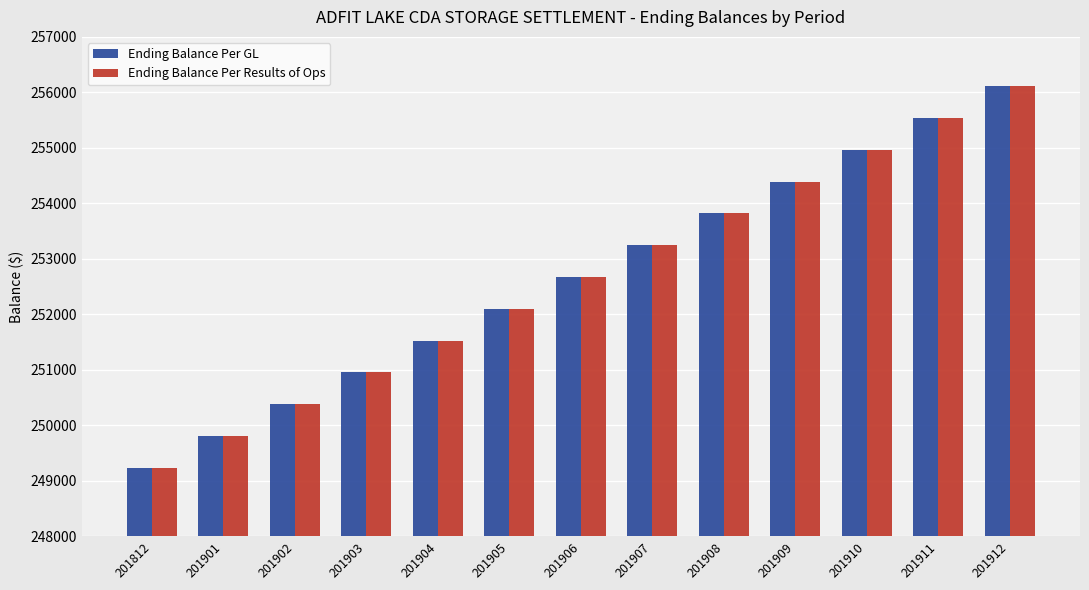

Count the number of data series in this chart.

2